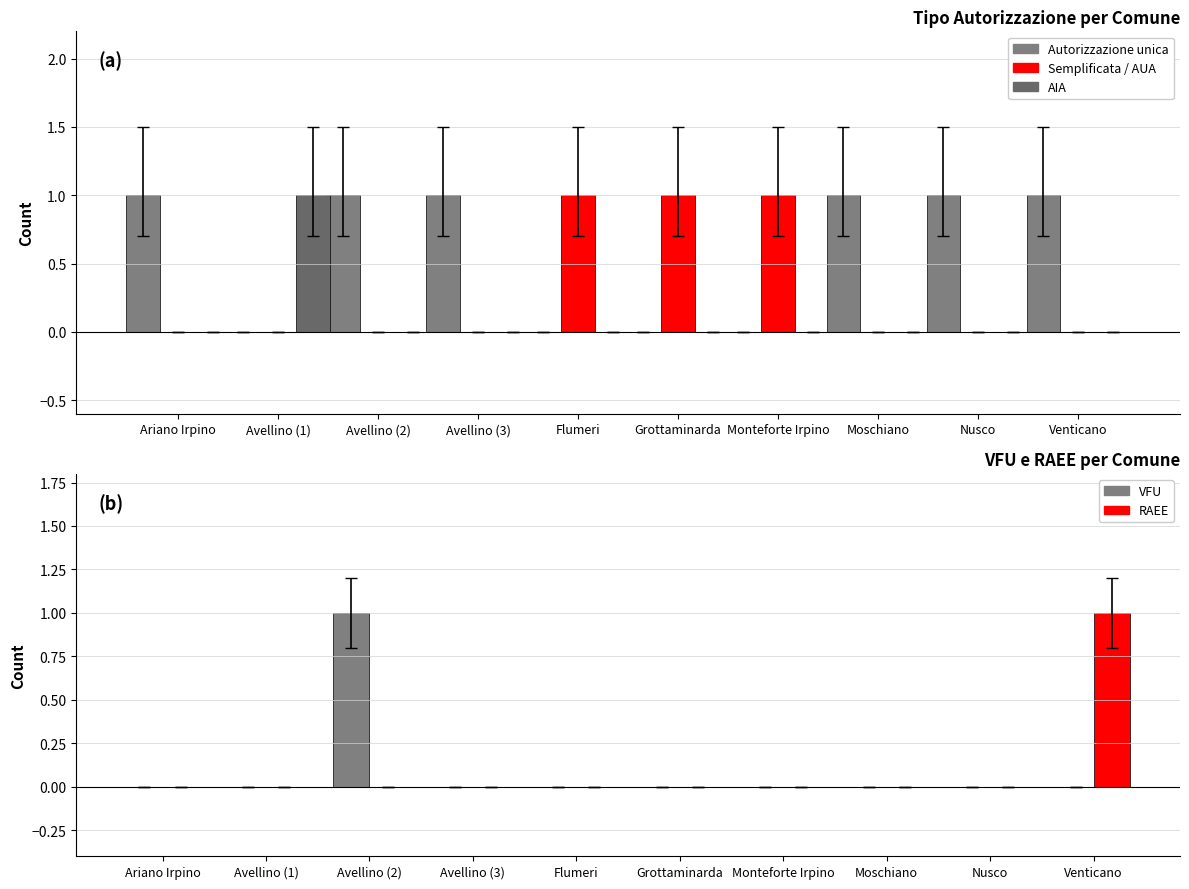

What is the value of the Semplificata / AUA bar at the 5th from the left?

1